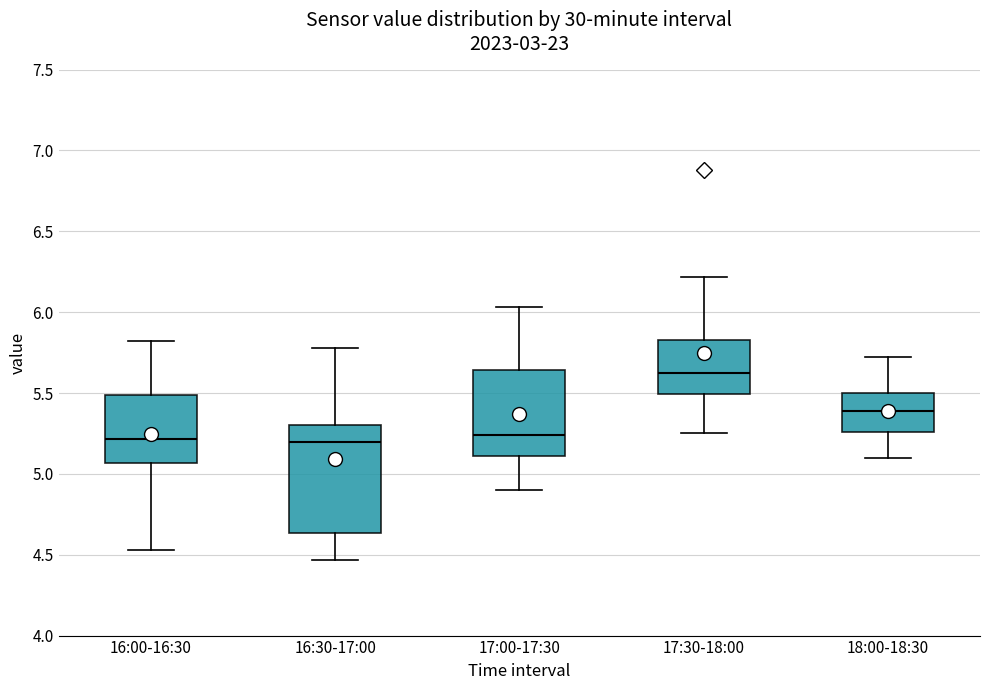

Reading left to right, transcribe this box plot: for each box, give where its median line is, the range the box spans, and where its two whiskers end, as read against the y-axis. The values are not printed on the chart, so give them approximately, as read against the axis.

16:00-16:30: median 5.20, box 5.05 to 5.50, whiskers 4.55 to 5.80
16:30-17:00: median 5.20, box 4.65 to 5.30, whiskers 4.45 to 5.80
17:00-17:30: median 5.25, box 5.10 to 5.65, whiskers 4.90 to 6.05
17:30-18:00: median 5.65, box 5.50 to 5.85, whiskers 5.25 to 6.20
18:00-18:30: median 5.40, box 5.25 to 5.50, whiskers 5.10 to 5.70